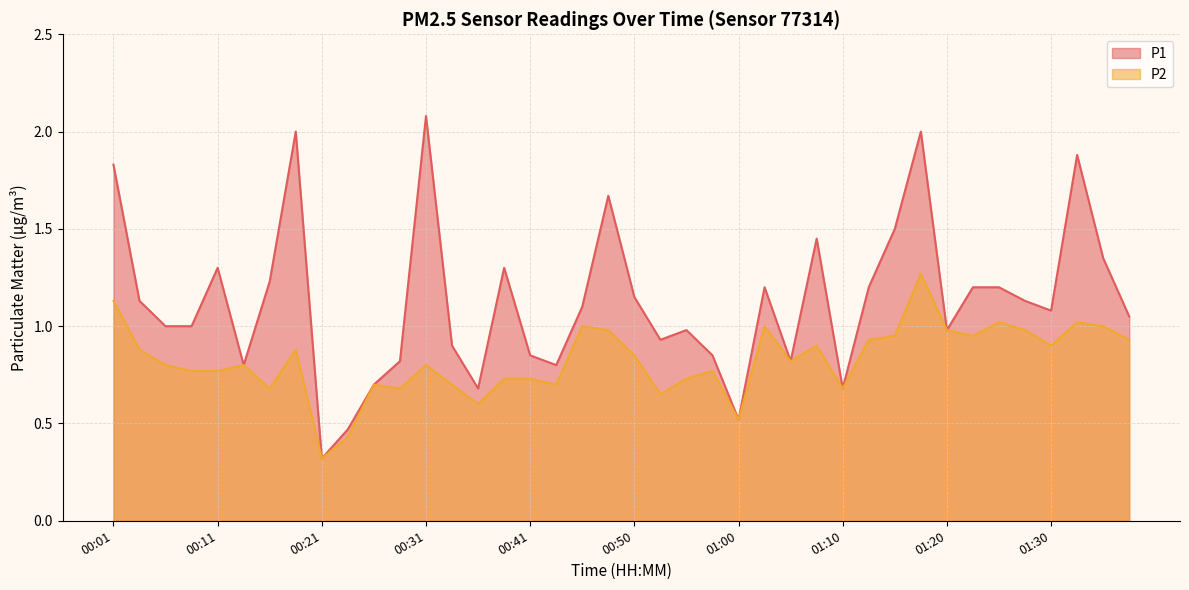

How many interior local peaks does the P2 series have?

11